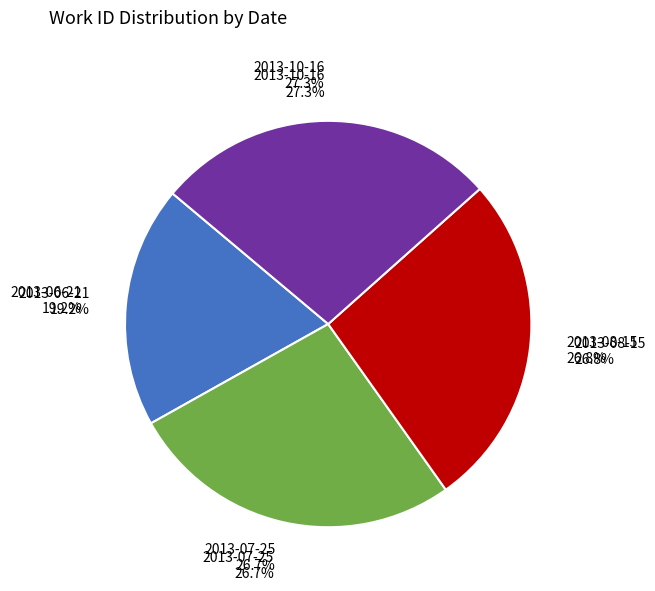

Which category has the smallest portion of the pie?

2013-06-21